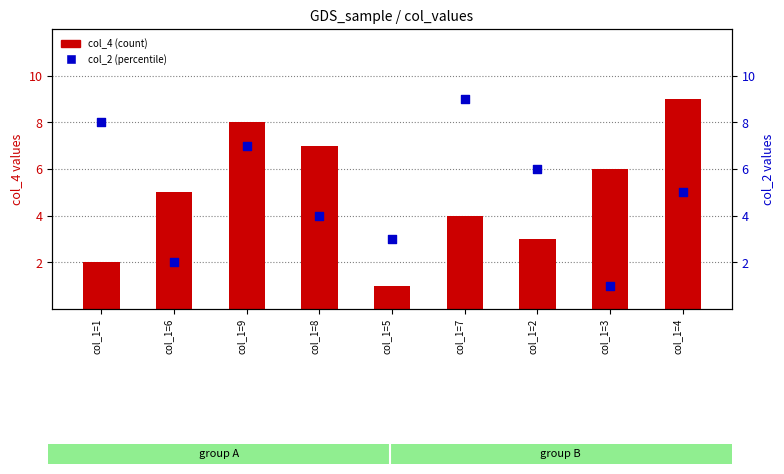

What are all the series names shown in the legend?

col_4 (count), col_2 (percentile)